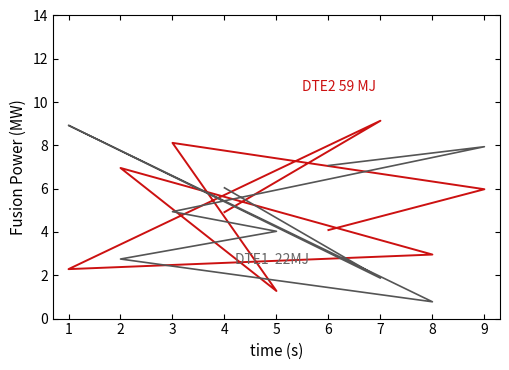

List the series in order of their peak value, highest first.

col_6, col_2